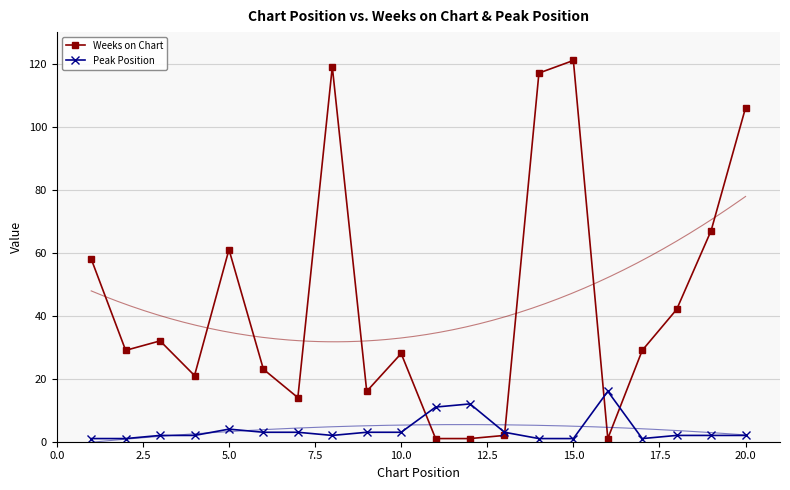

True or false: Weeks on Chart has more than 0 points higher than both neighbors.

True